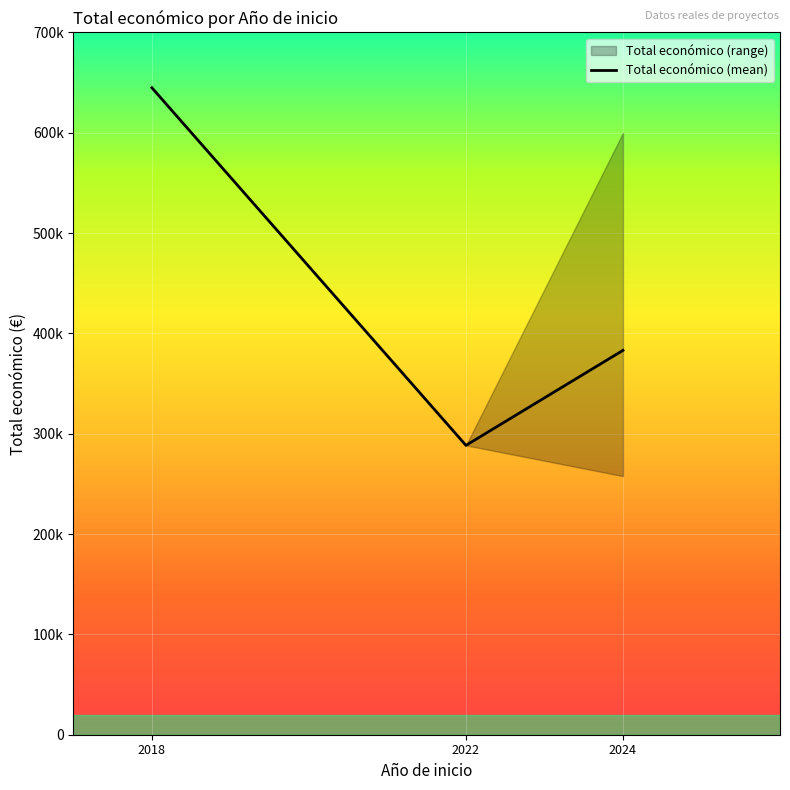

What is the difference between the maximum and minimum values?

356408.0